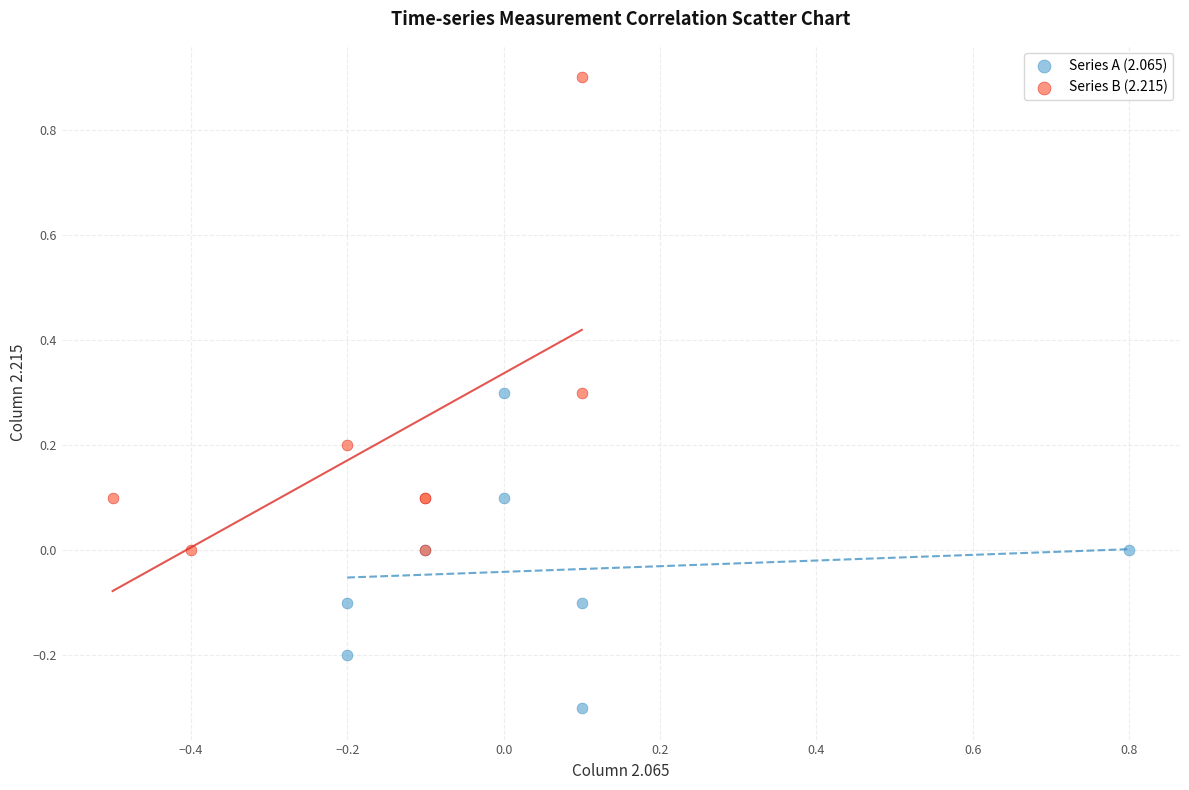

Which series has the largest Y range (max minus min)?

Series B (2.215)